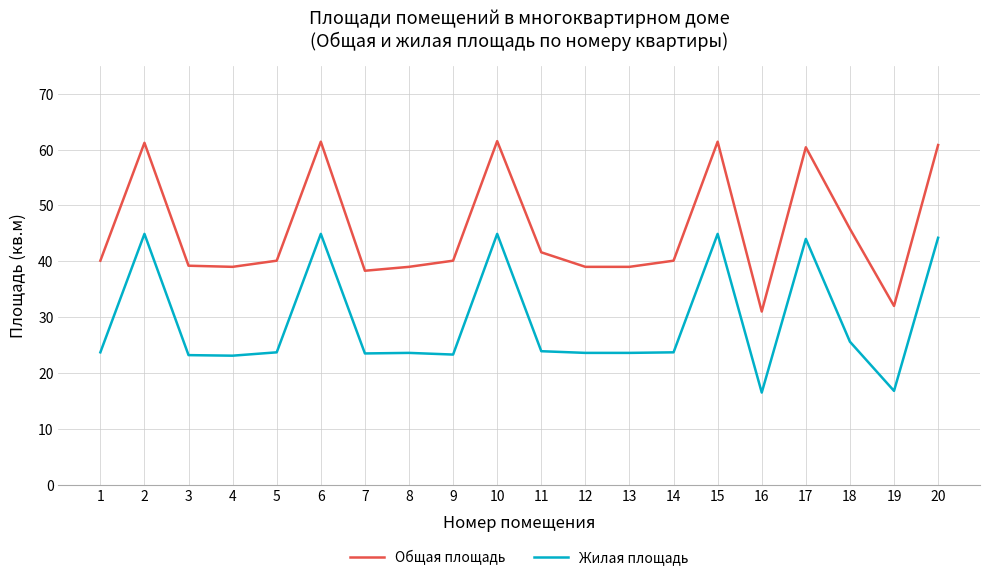

Which series changed the most between 2 and 8?

Общая площадь